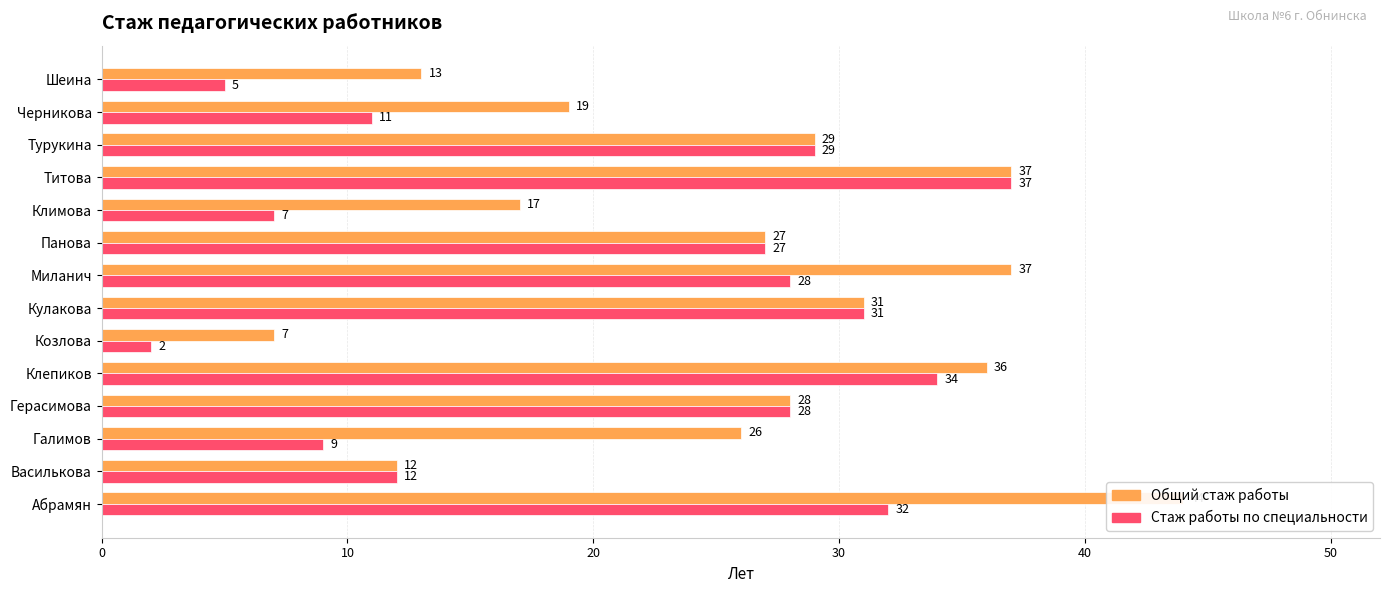

How many categories are shown in the chart?

14